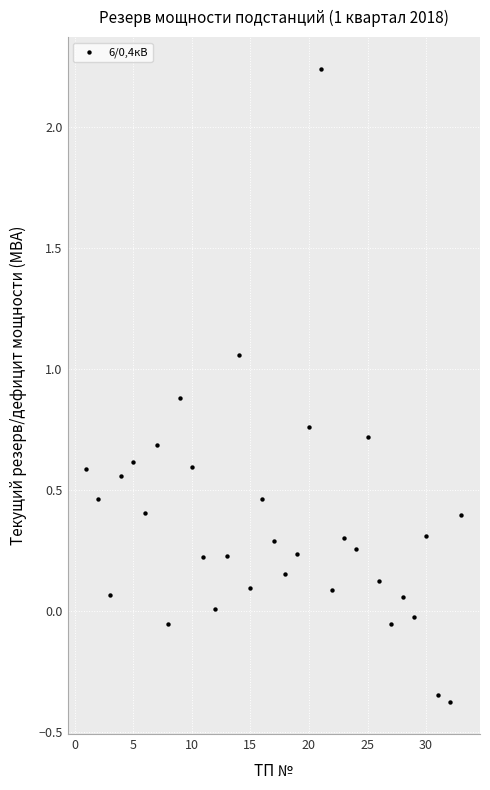

What is the range of X values (max minus min)?

32.0